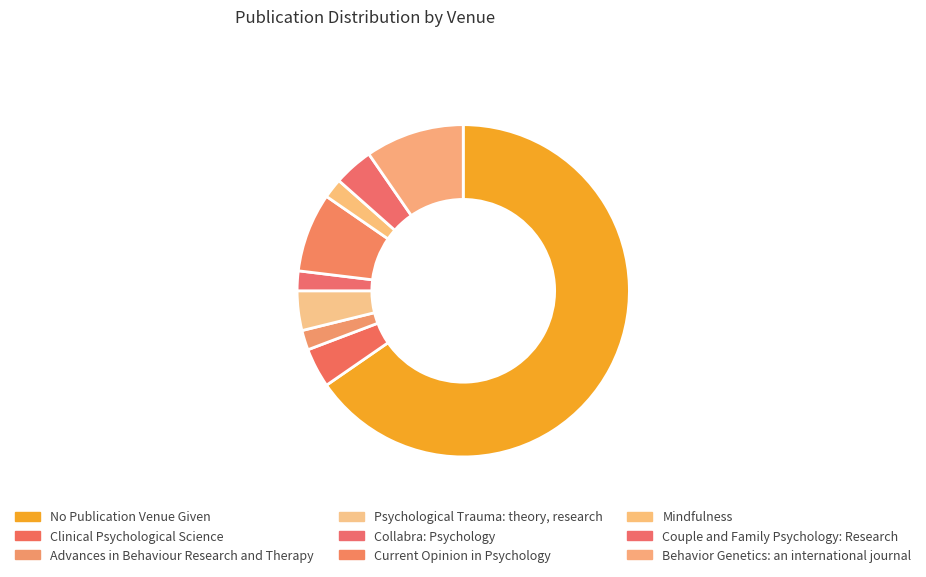

True or false: Behavior Genetics: an international journal accounts for 10% of the total.

True